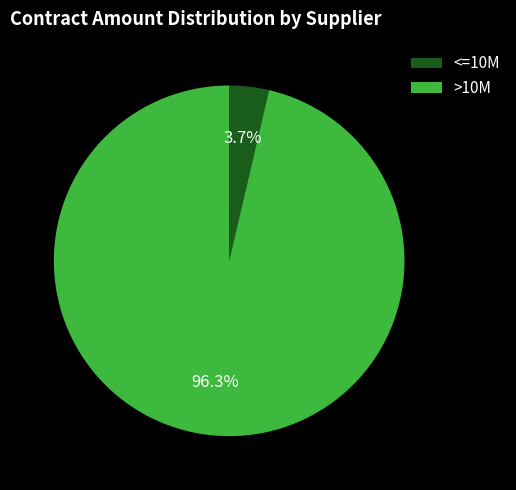

Count the number of slices in the pie.

2